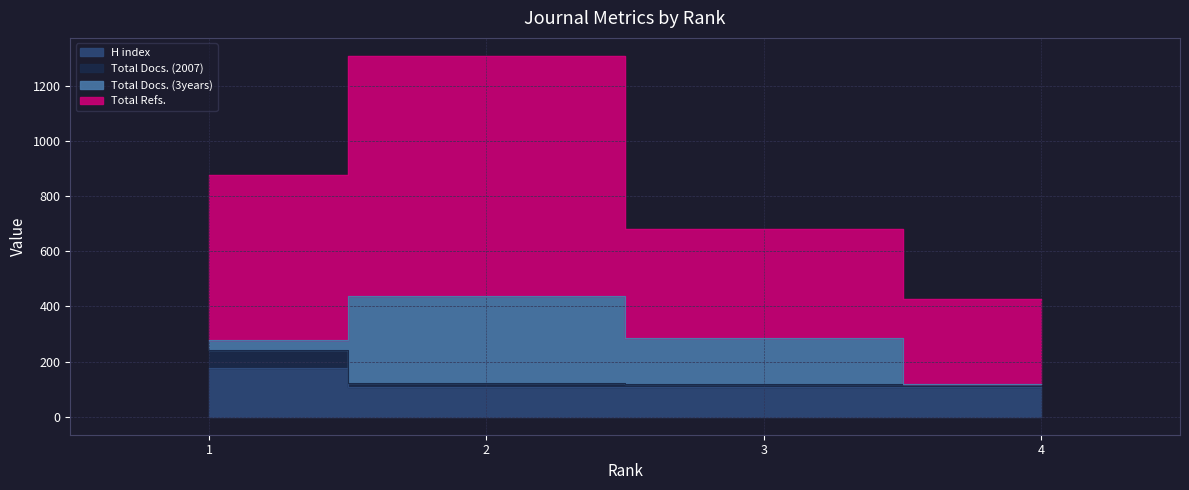

Which series has the widest spread of values?

Total Refs.